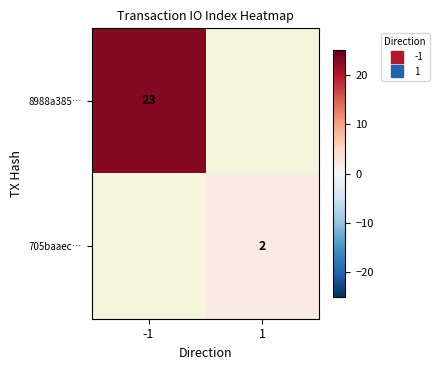

What is the difference between the 705baaec… values at -1 and 1?

2